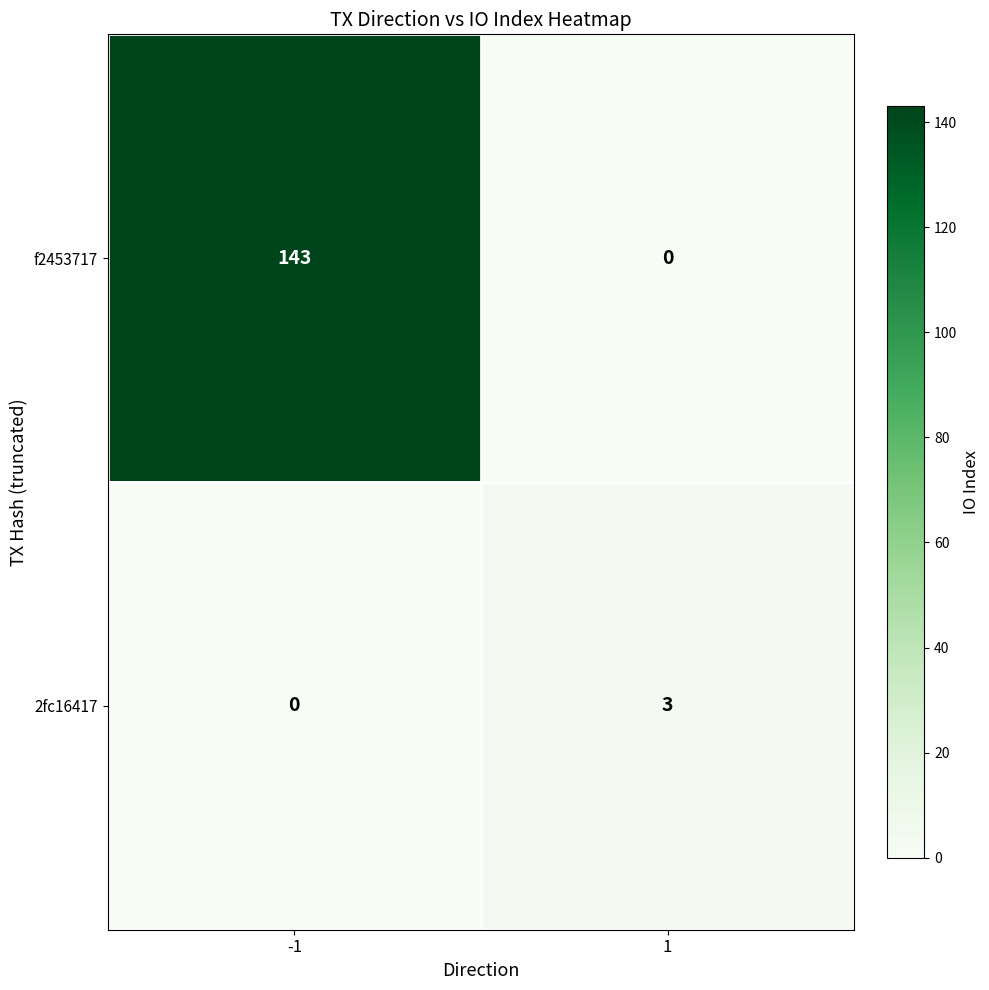

At how many categories does at least one series exceed 90?

1